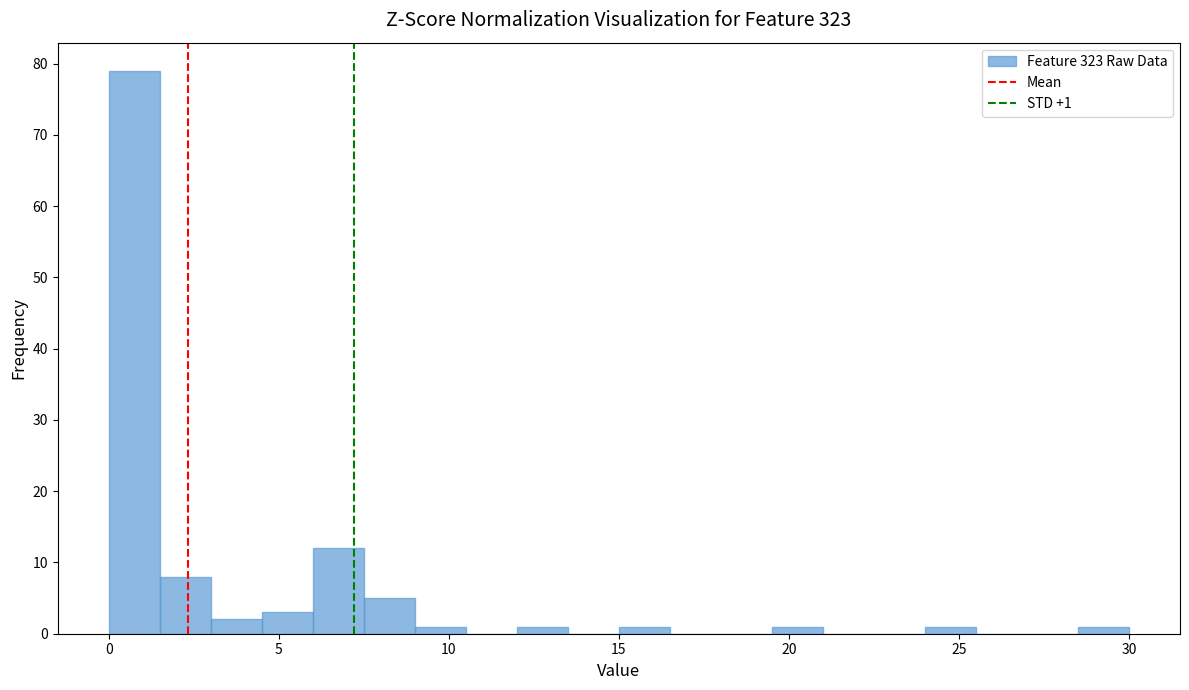

Read against the x-axis, roughly where is the centre of the tallest bar?

1.0